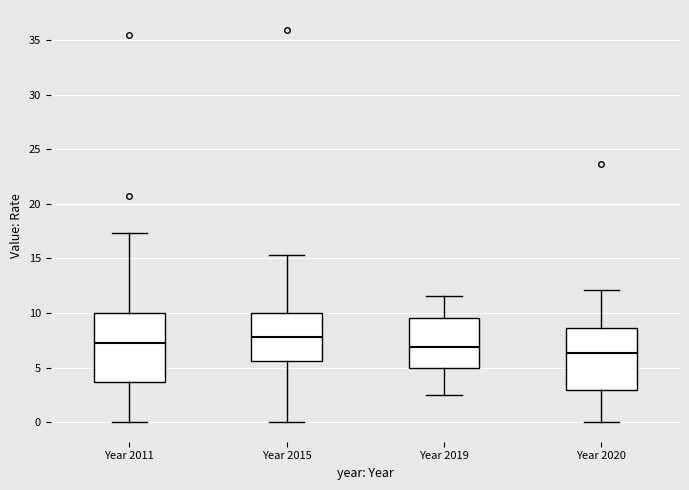

Which box has the lowest median line?

Year 2020